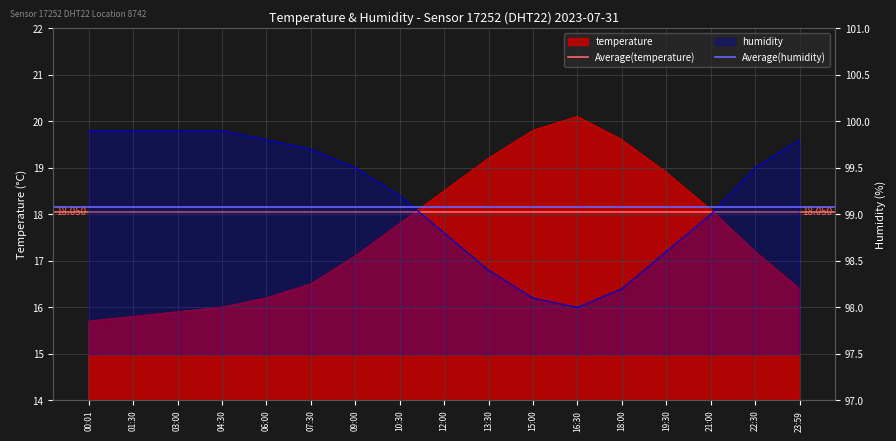

Which series has the largest total across all categories?

Average(humidity)